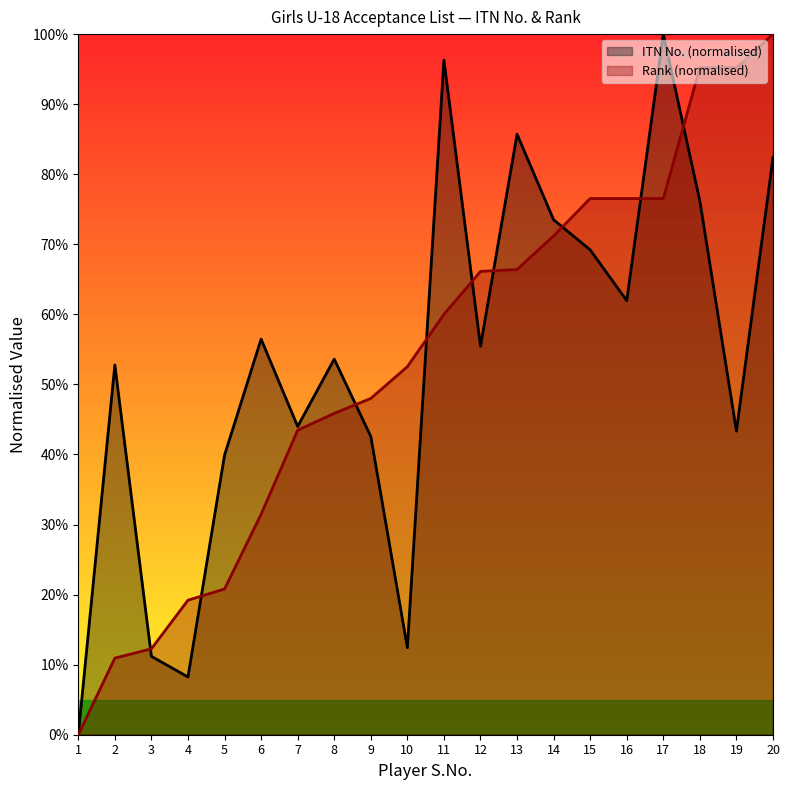

True or false: ITN No. has a value of 96.3 at 11.

True